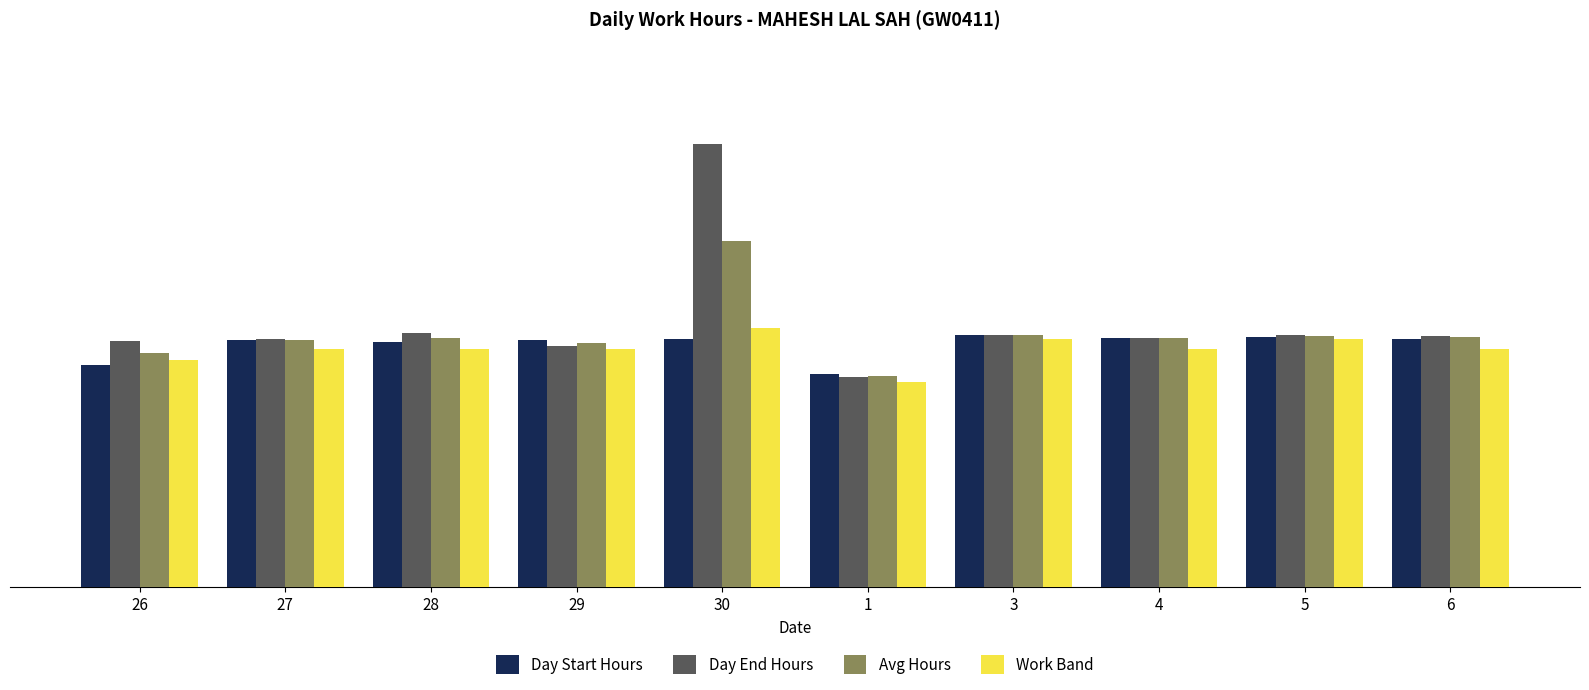

Rank the categories by Day Start Hours value from highest to lowest.

3, 5, 4, 6, 30, 29, 27, 28, 26, 1